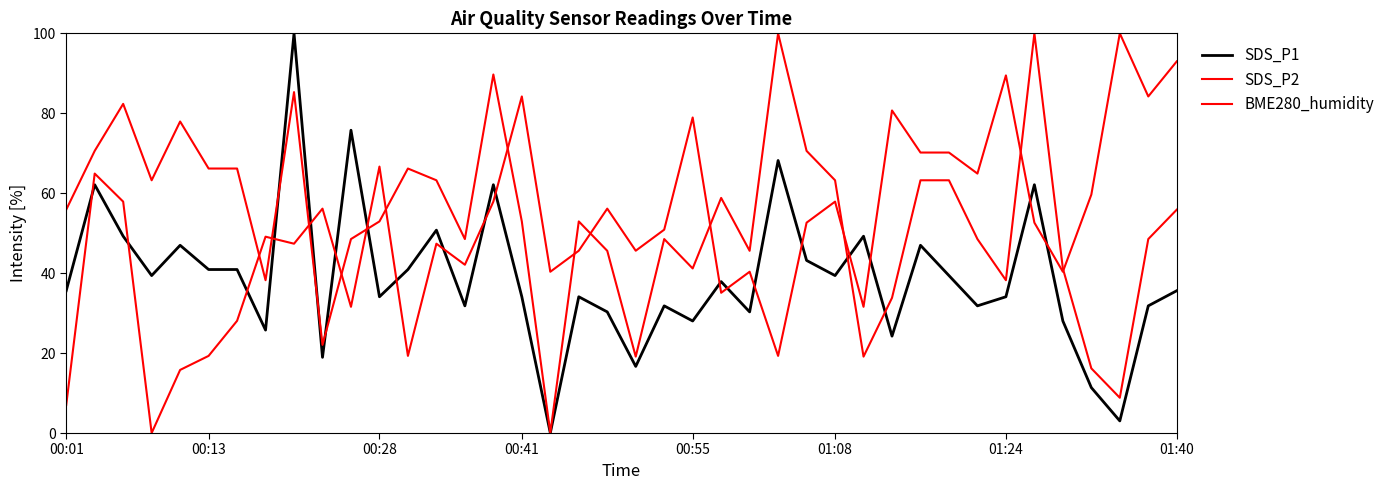

How many categories are shown in the chart?

40